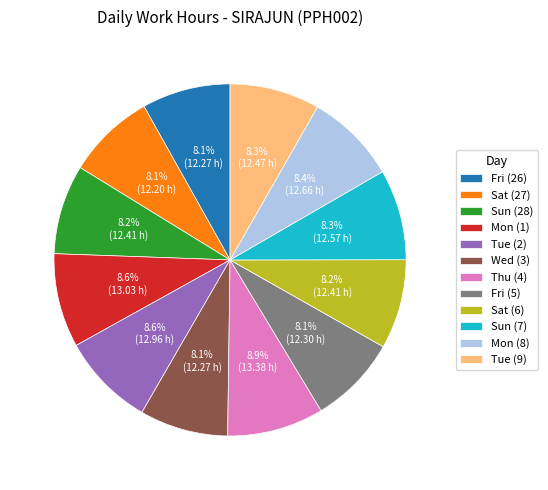

To the nearest percent, what portion does Sun (7) represent?

8%